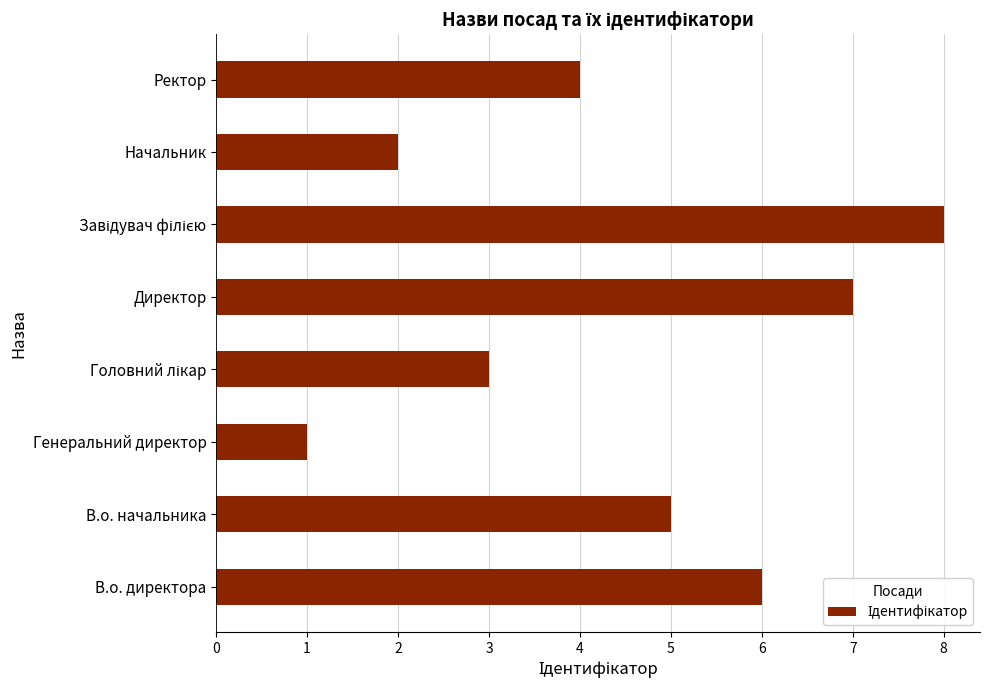

The value at Начальник is 2. True or false?

True